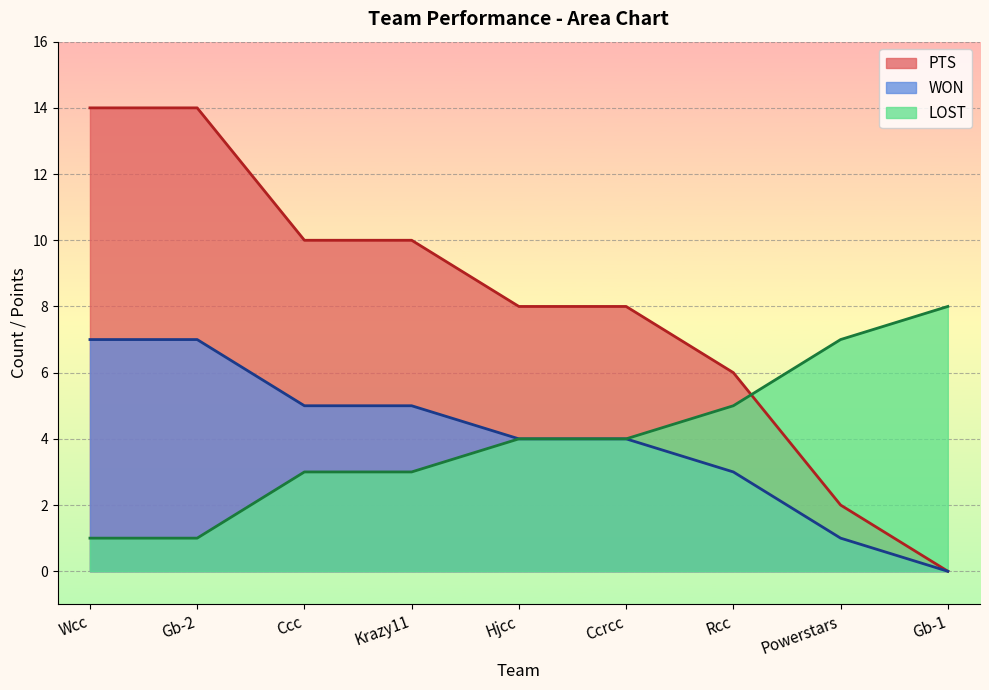

Which series changed the most between Ccc and Powerstars?

PTS